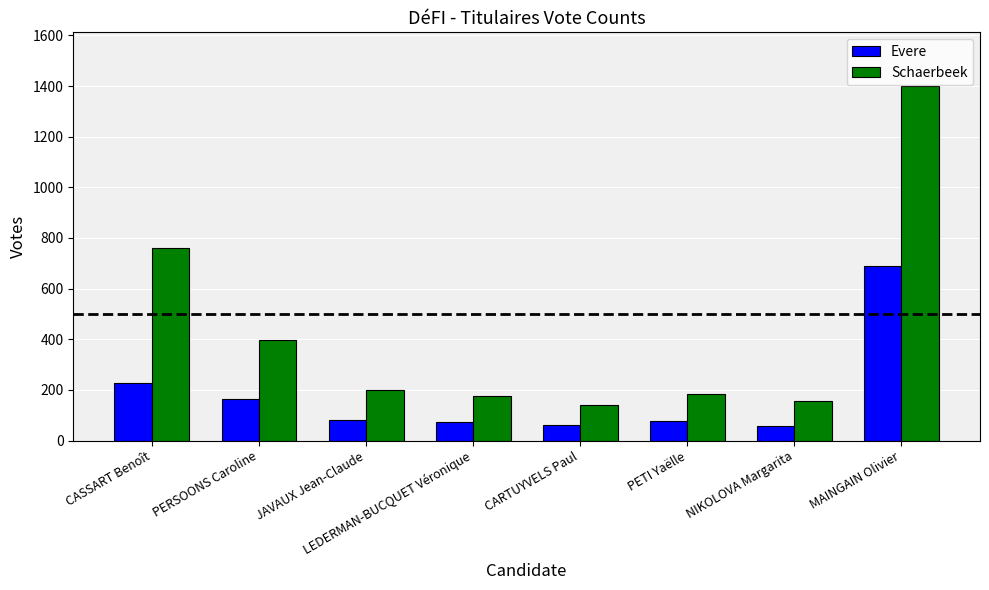

At how many categories does at least one series exceed 1290?

1